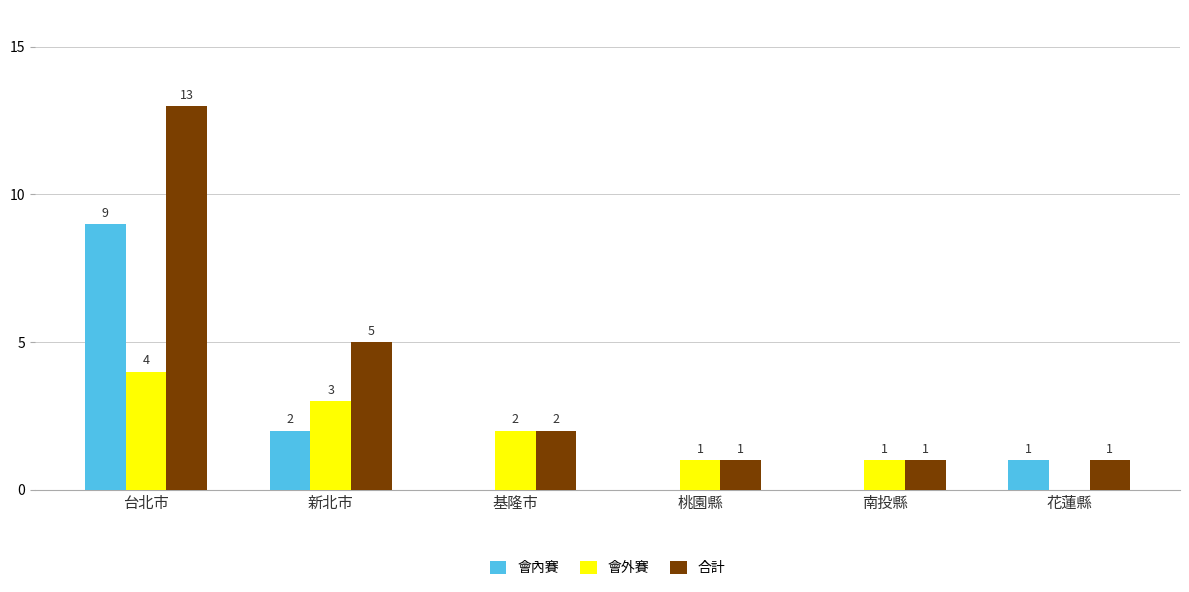

Between 台北市 and 桃園縣, which series saw the biggest shift?

合計